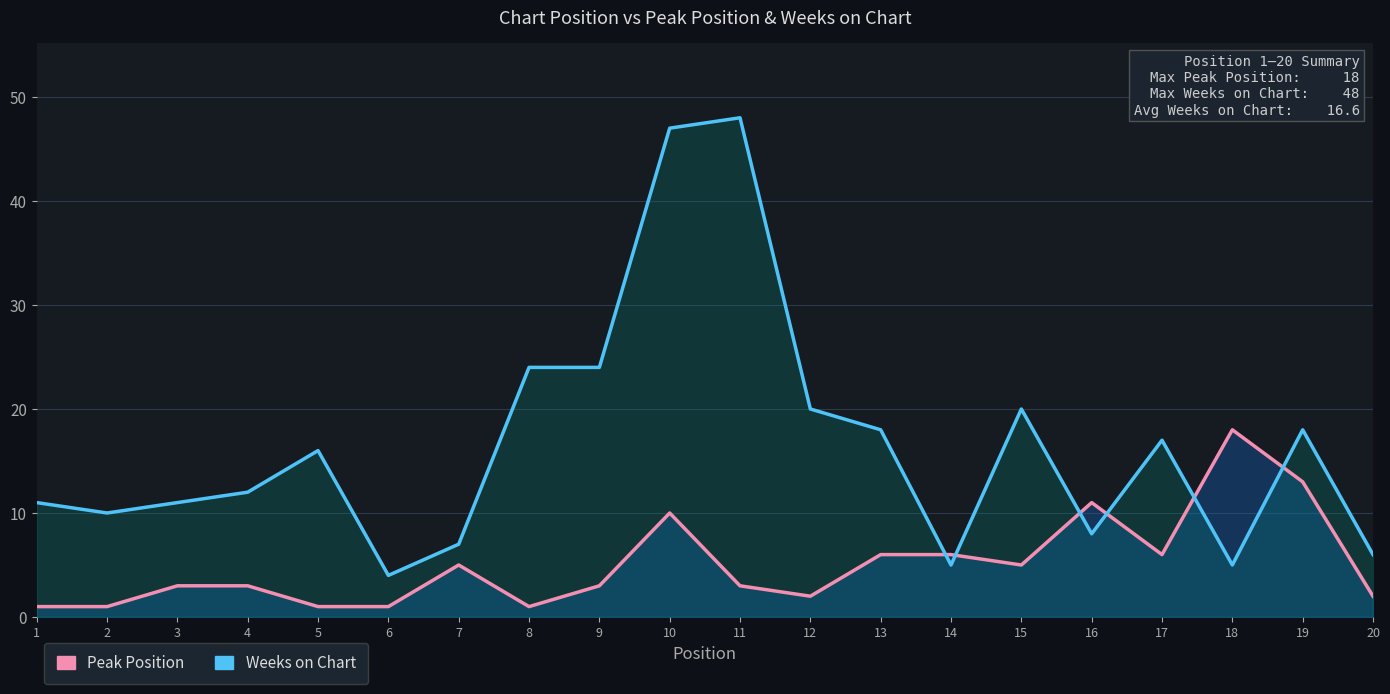

What is the sum of all Weeks on Chart values?

331